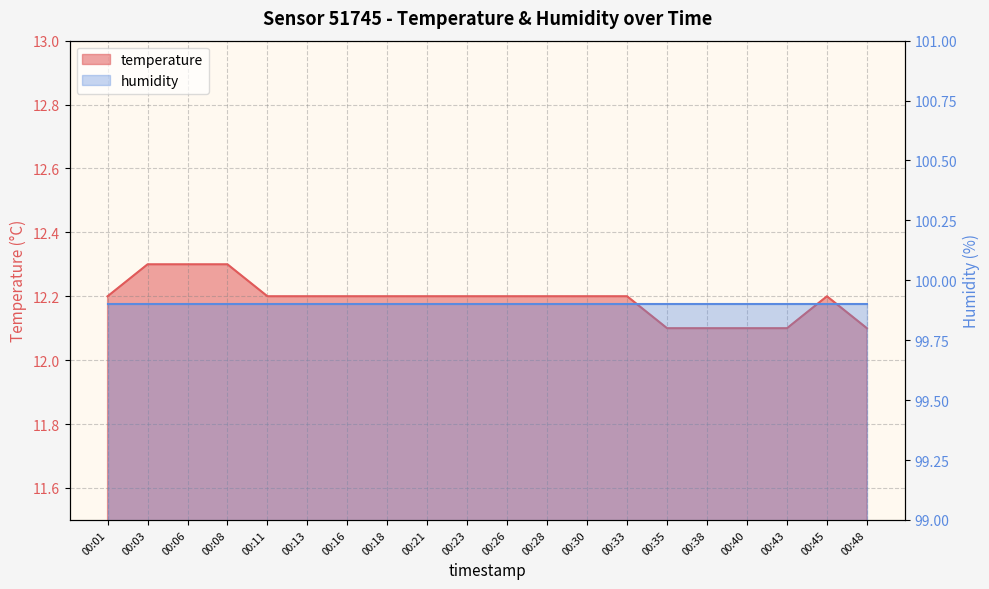

Which has a higher value, 00:33 or 00:45?

00:33